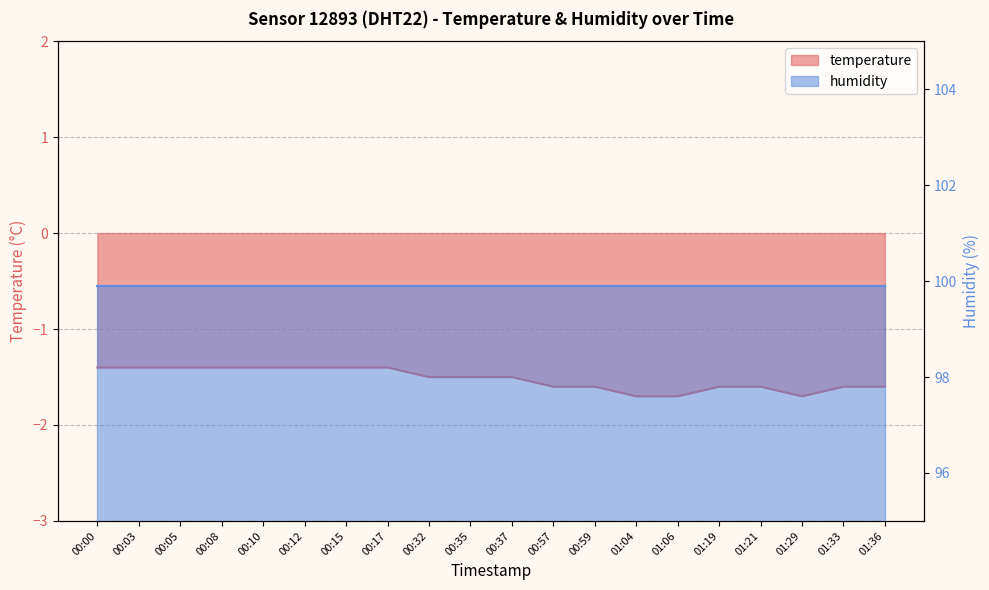

What is the difference between the second highest and second lowest values?

0.3